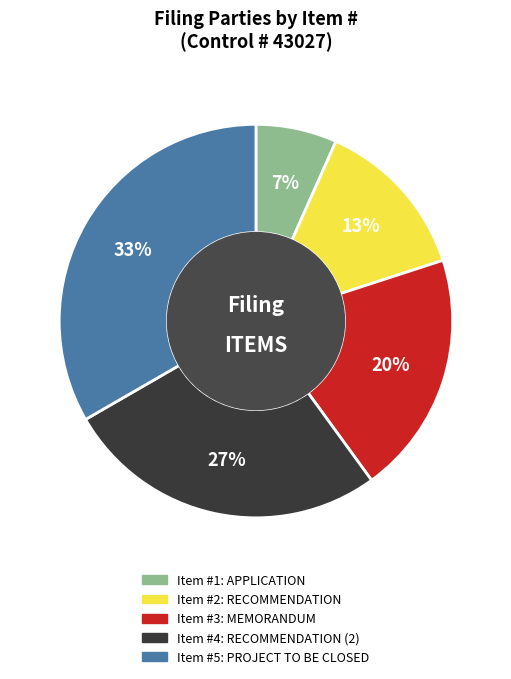

How many slices are in this pie chart?

5